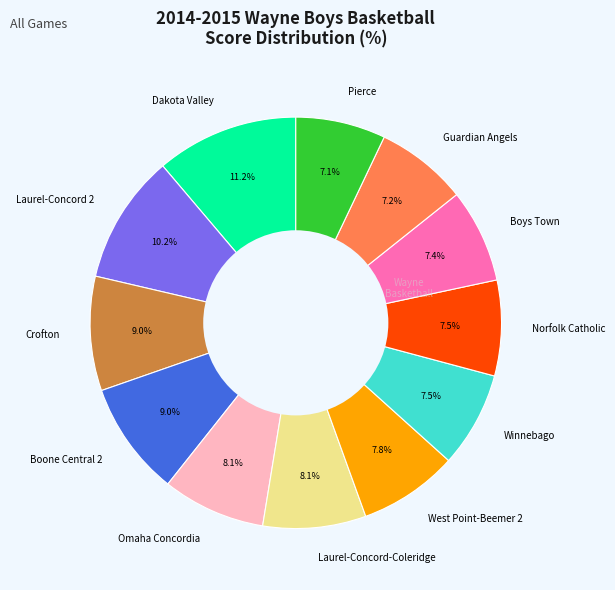

How many segments does this pie chart have?

12